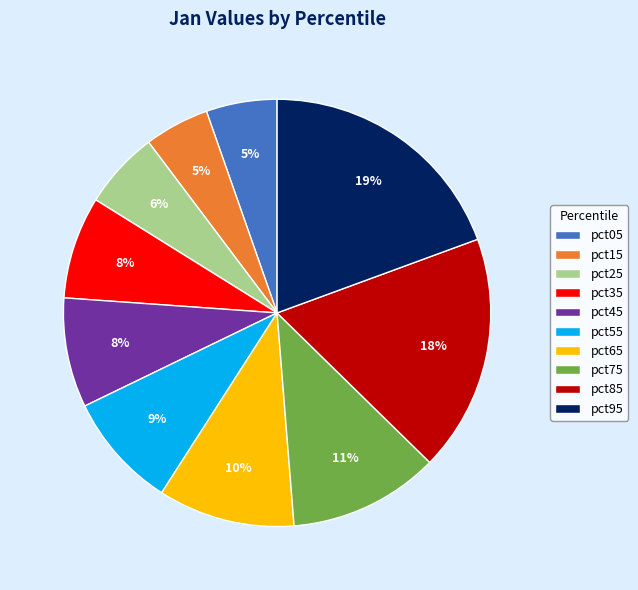

Which slice is the largest?

pct95